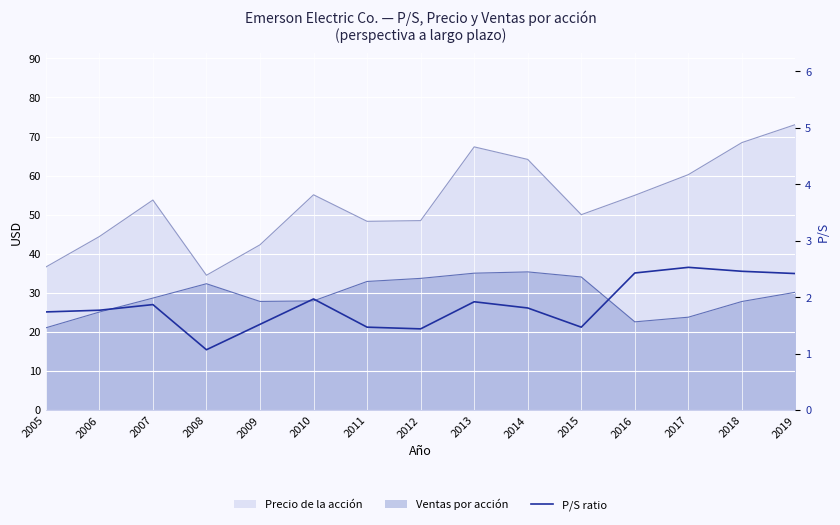

Which category has the lowest value across all series?

2008